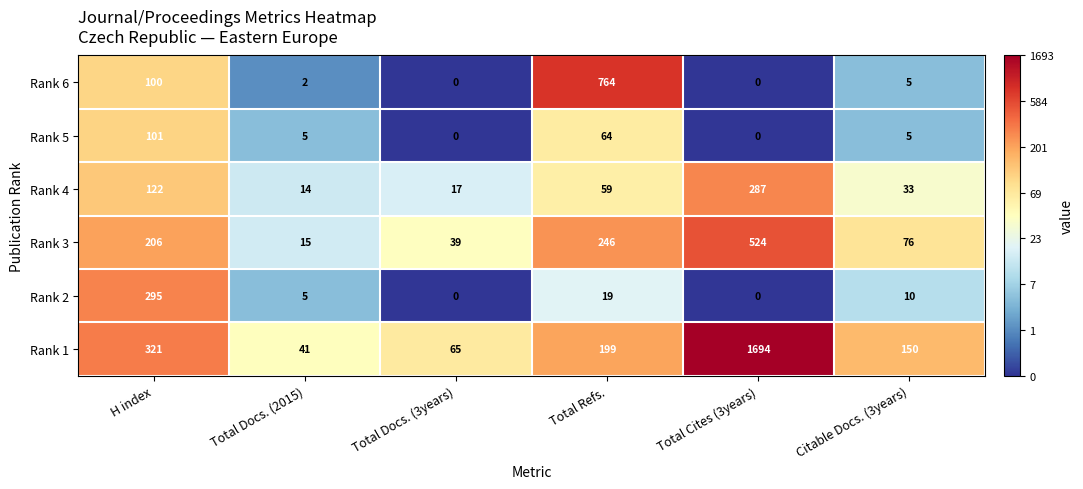

How many positive values does the Rank 5 series have?

4